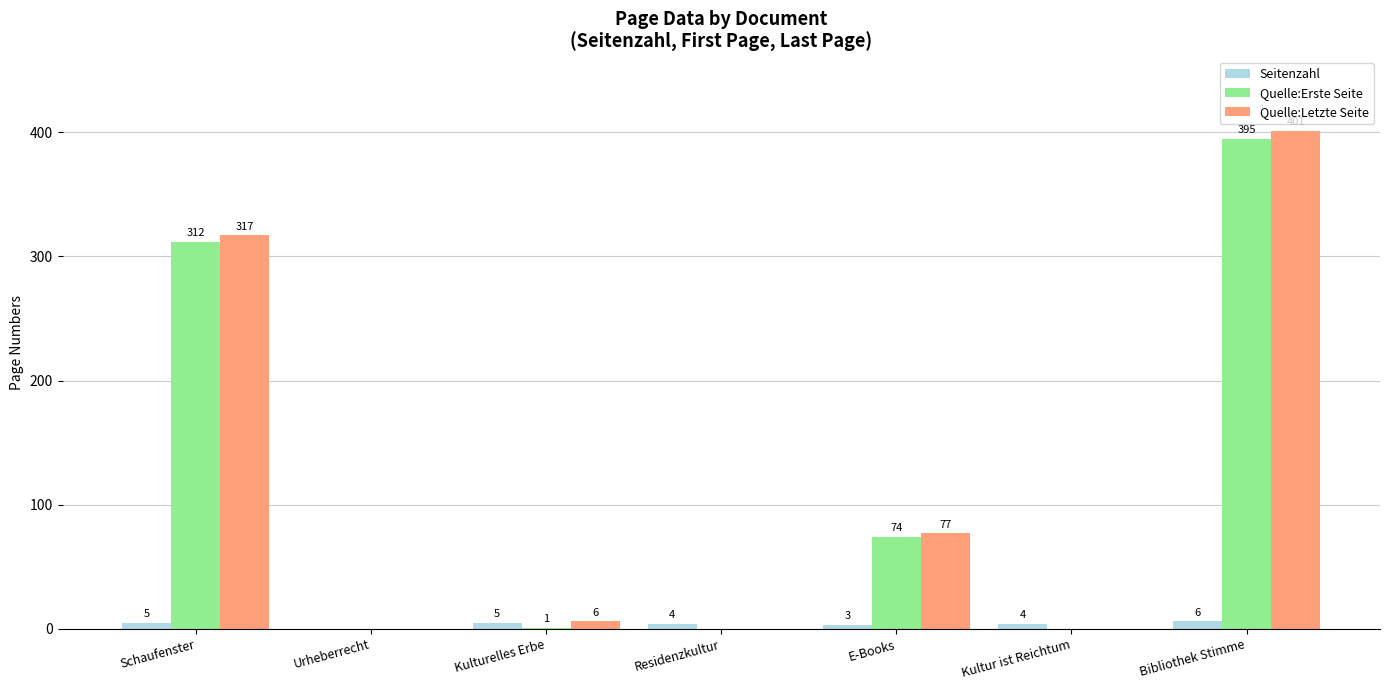

Count the Seitenzahl values in the range 3 to 5.

5